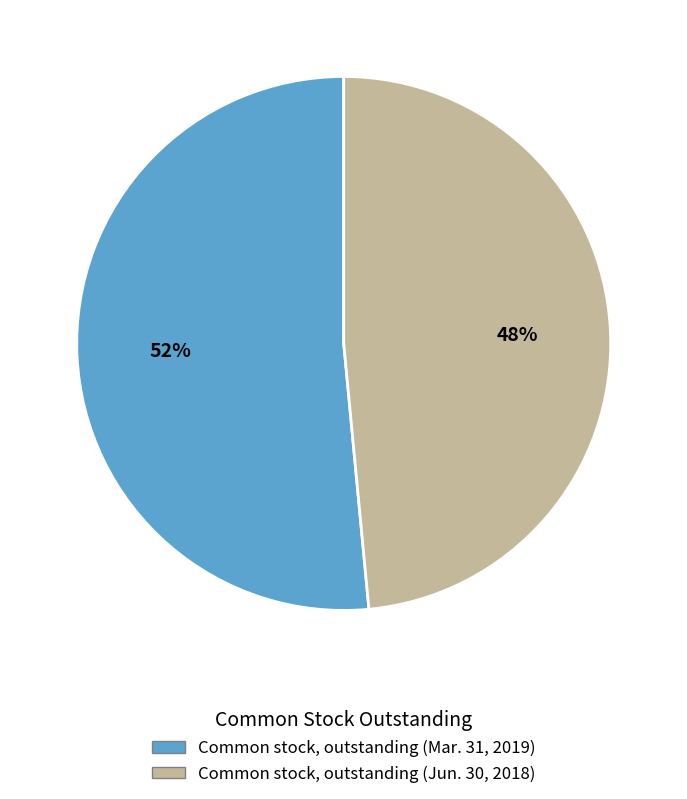

True or false: Common stock, outstanding (Mar. 31, 2019) accounts for 52% of the total.

True